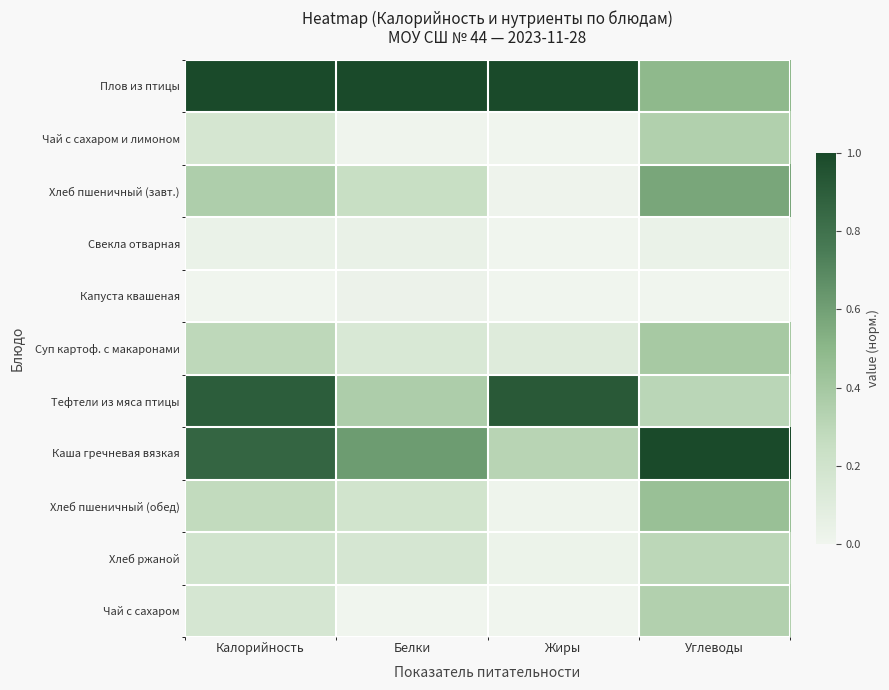

Reading right to left, transcribe all the data shown in this chart.

Плов из птицы: Углеводы=0.5	Жиры=1.0	Белки=1.0	Калорийность=1.0
Чай с сахаром и лимоном: Углеводы=0.3	Жиры=0.0	Белки=0.0	Калорийность=0.2
Хлеб пшеничный (завт.): Углеводы=0.6	Жиры=0.0	Белки=0.2	Калорийность=0.4
Свекла отварная: Углеводы=0.0	Жиры=0.0	Белки=0.0	Калорийность=0.0
Капуста квашеная: Углеводы=0.0	Жиры=0.0	Белки=0.0	Калорийность=0.0
Суп картоф. с макаронами: Углеводы=0.4	Жиры=0.1	Белки=0.1	Калорийность=0.3
Тефтели из мяса птицы: Углеводы=0.3	Жиры=0.9	Белки=0.4	Калорийность=0.9
Каша гречневая вязкая: Углеводы=1.0	Жиры=0.3	Белки=0.6	Калорийность=0.9
Хлеб пшеничный (обед): Углеводы=0.4	Жиры=0.0	Белки=0.2	Калорийность=0.3
Хлеб ржаной: Углеводы=0.3	Жиры=0.0	Белки=0.2	Калорийность=0.2
Чай с сахаром: Углеводы=0.3	Жиры=0.0	Белки=0.0	Калорийность=0.2